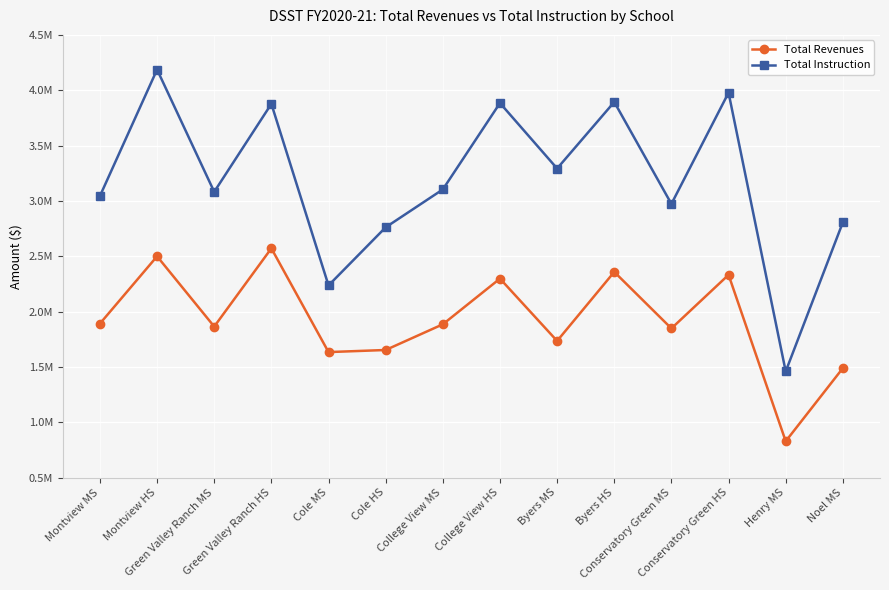

What are all the series names shown in the legend?

Total Revenues, Total Instruction